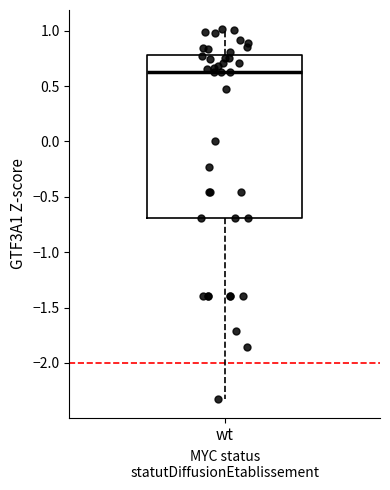

Where is the upper edge of the box for wt on the y-axis? The values are not printed on the chart, so give them approximately, as read against the axis.

0.80